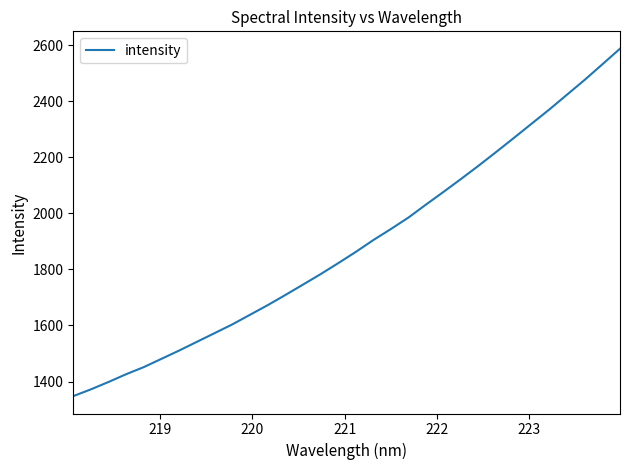

What is the minimum value shown in the chart?

1347.8